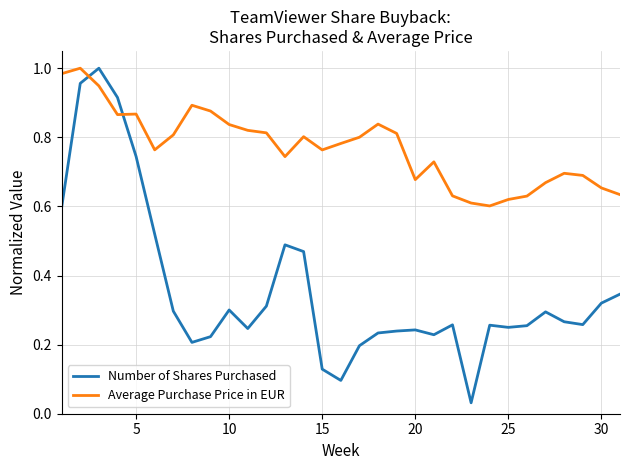

Rank the series by their average value, from highest to lowest.

Average Purchase Price in EUR, Number of Shares Purchased